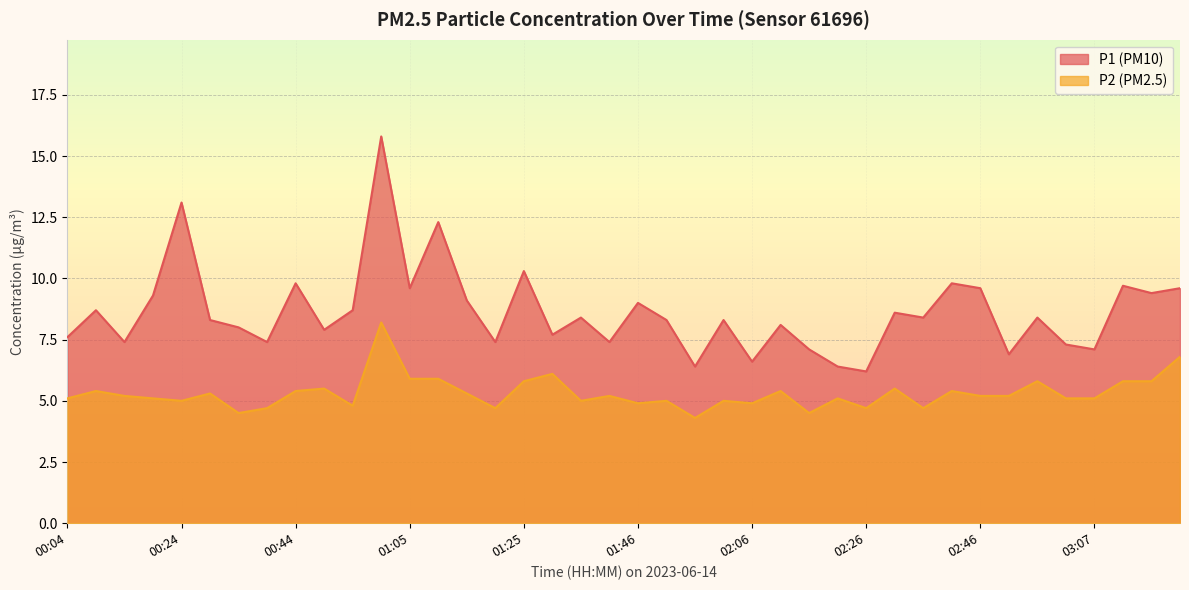

Rank the series by their average value, from highest to lowest.

P1 (PM10), P2 (PM2.5)